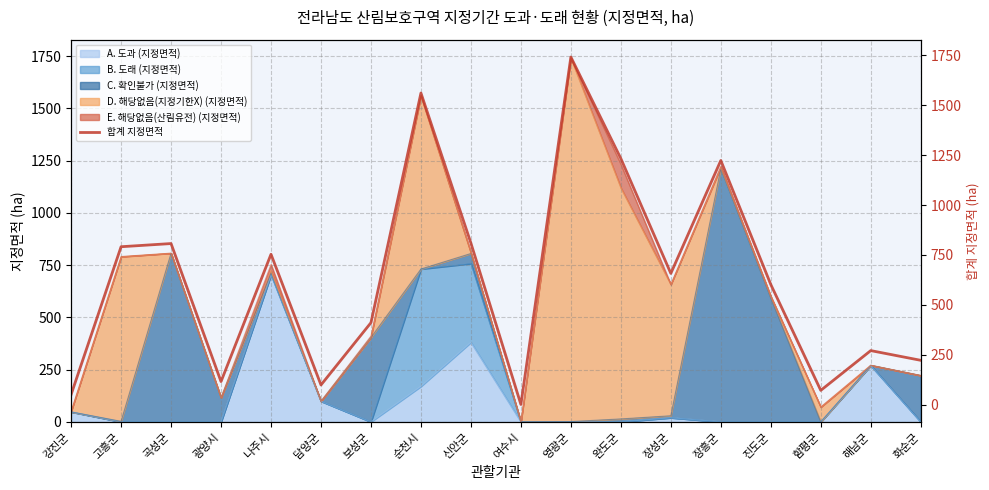

Reading left to right, extract all data points from this chart.

강진군=50.1	고흥군=791.2	곡성군=807.1	광양시=115.5	나주시=753.5	담양군=98.7	보성군=410.7	순천시=1561.4	신안군=809.3	여수시=0.8	영광군=1741.7	완도군=1233.0	장성군=657.5	장흥군=1223.4	진도군=601.9	함평군=71.5	해남군=270.8	화순군=222.1